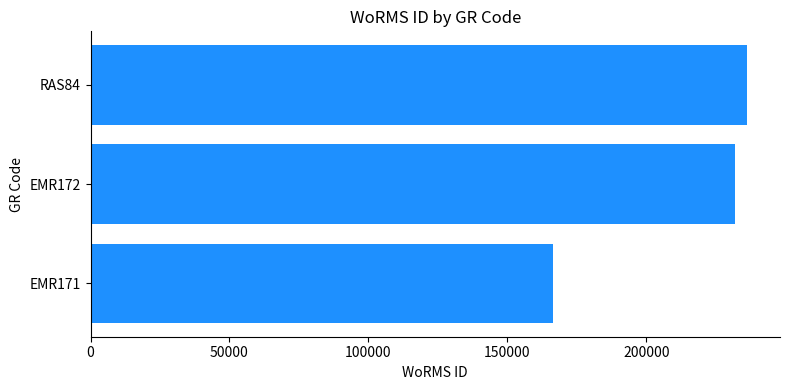

How many distinct data groups are displayed?

1